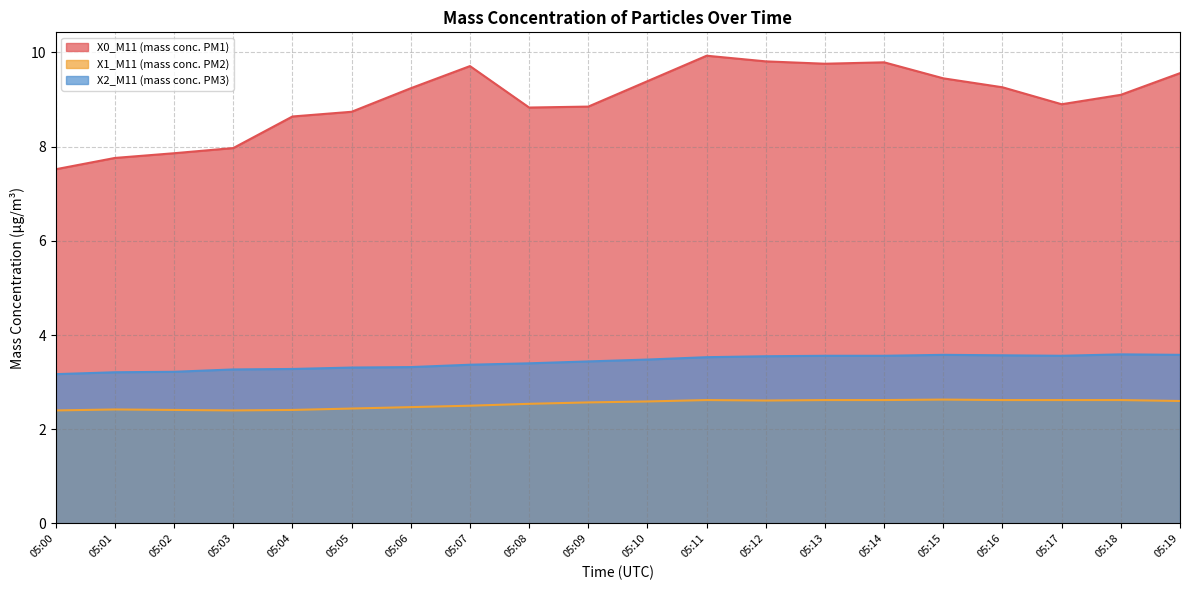

What are all the series names shown in the legend?

X0_M11 (mass conc. PM1), X1_M11 (mass conc. PM2), X2_M11 (mass conc. PM3)